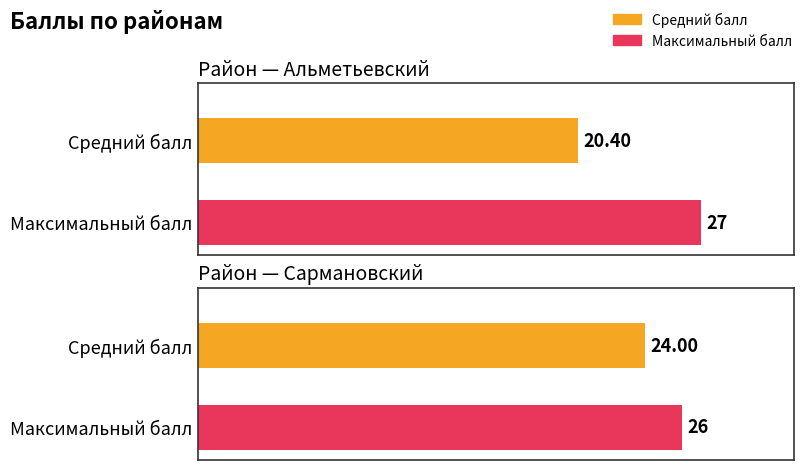

What is the label of the 1st bar from the left?

Альметьевский